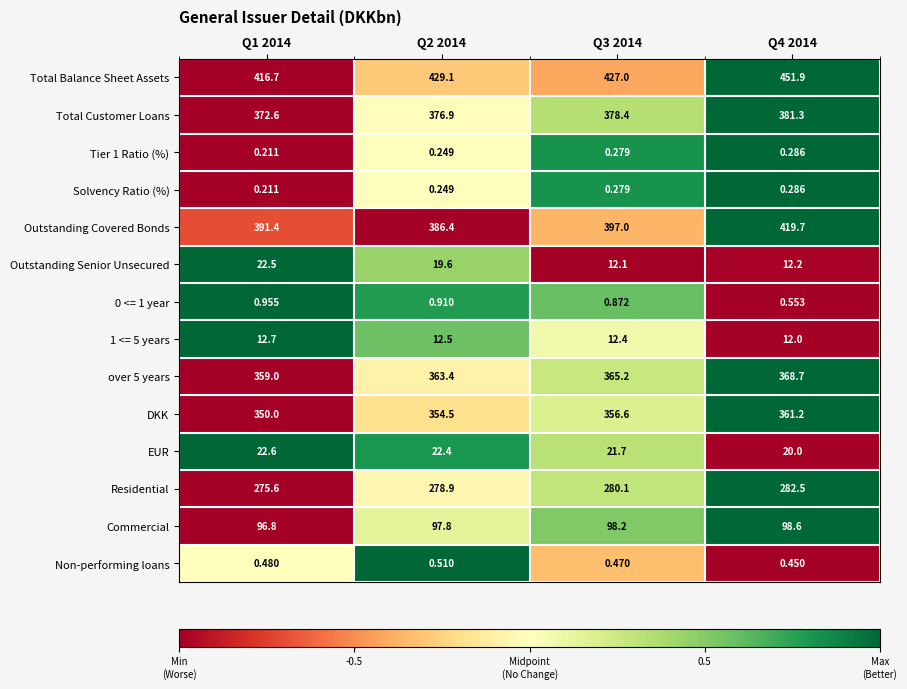

Between Q3 2014 and Q4 2014, which series saw the biggest shift?

Total Balance Sheet Assets